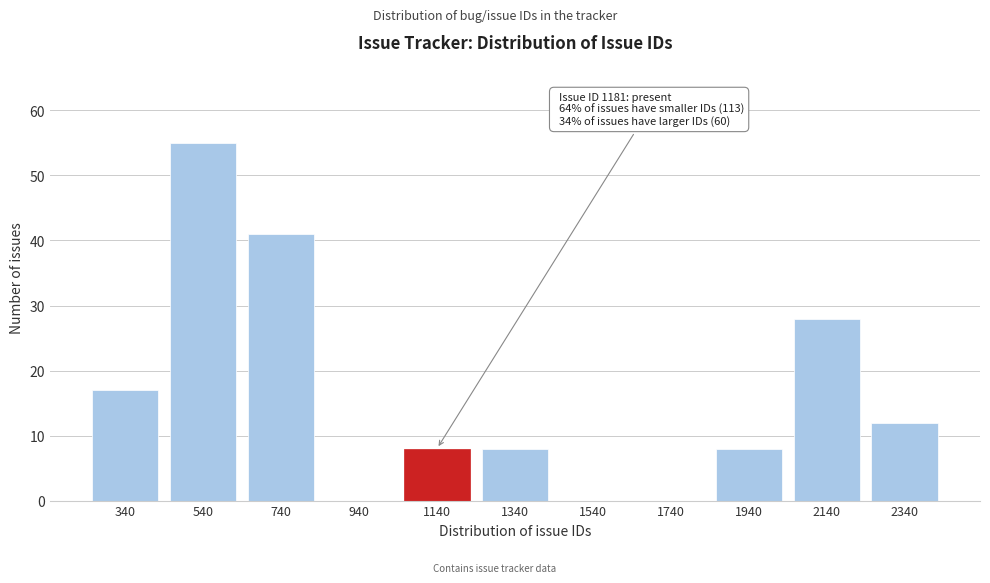

Reading left to right, transcribe all the data shown in this chart.

340=17	540=55	740=41	940=0	1140=8	1340=8	1540=0	1740=0	1940=8	2140=28	2340=12